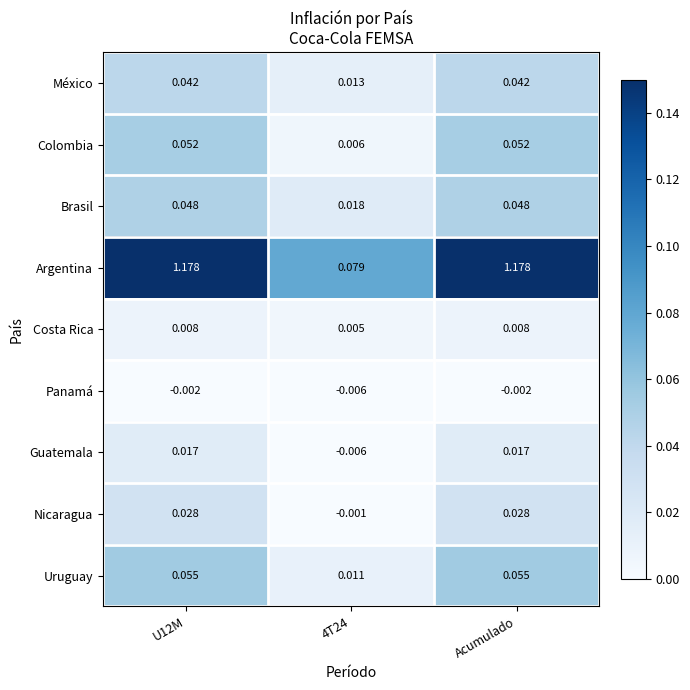

Rank the series by their maximum value, from highest to lowest.

Argentina, Uruguay, Colombia, Brasil, México, Nicaragua, Guatemala, Costa Rica, Panamá